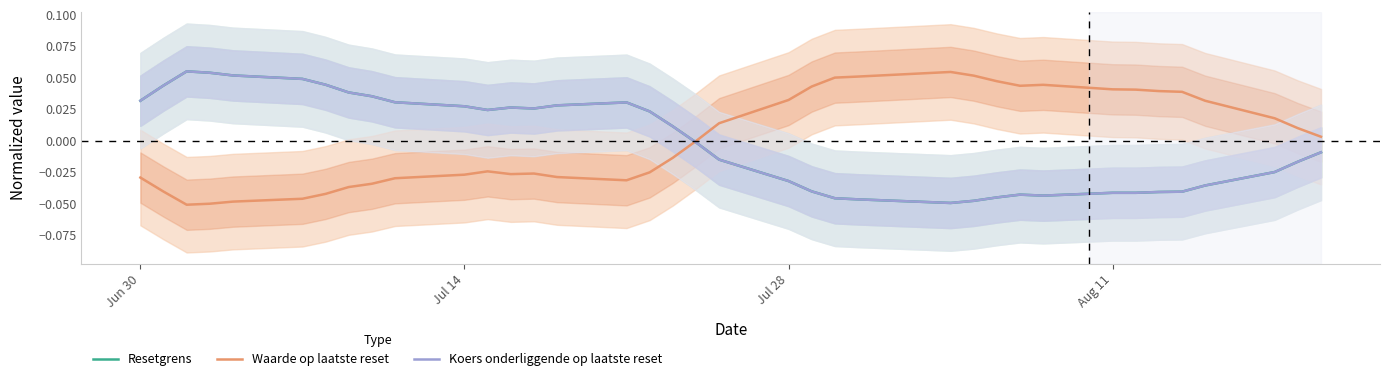

After their last crossing, which series has the higher values: Waarde op laatste reset or Koers onderliggende op laatste reset?

Waarde op laatste reset